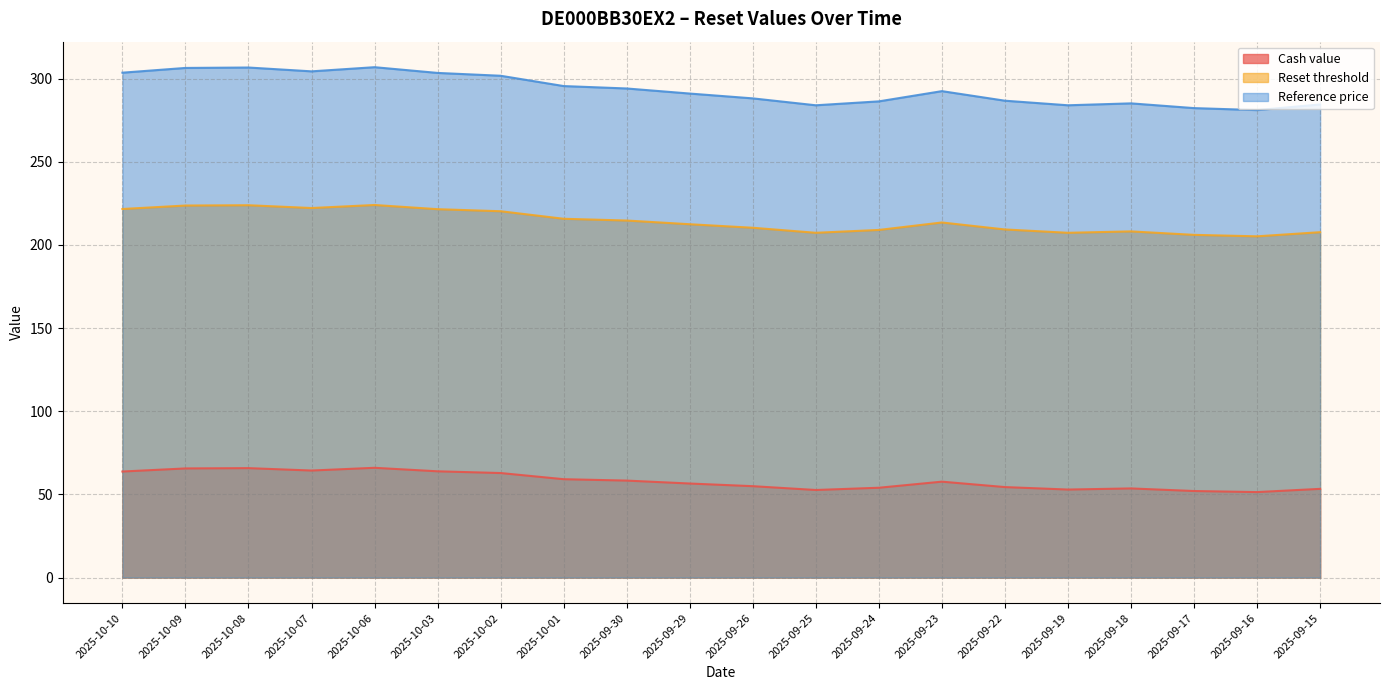

Which category has the highest value in the Reset threshold series?

2025-10-06